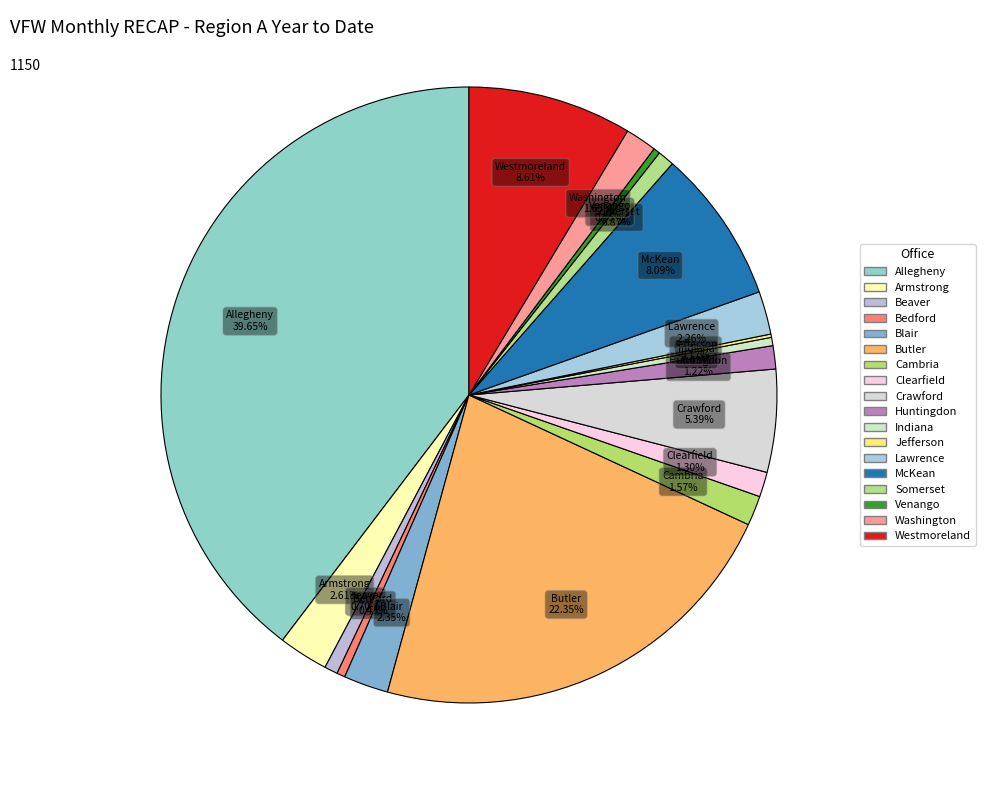

To the nearest percent, what percentage of the pie is Beaver?

1%